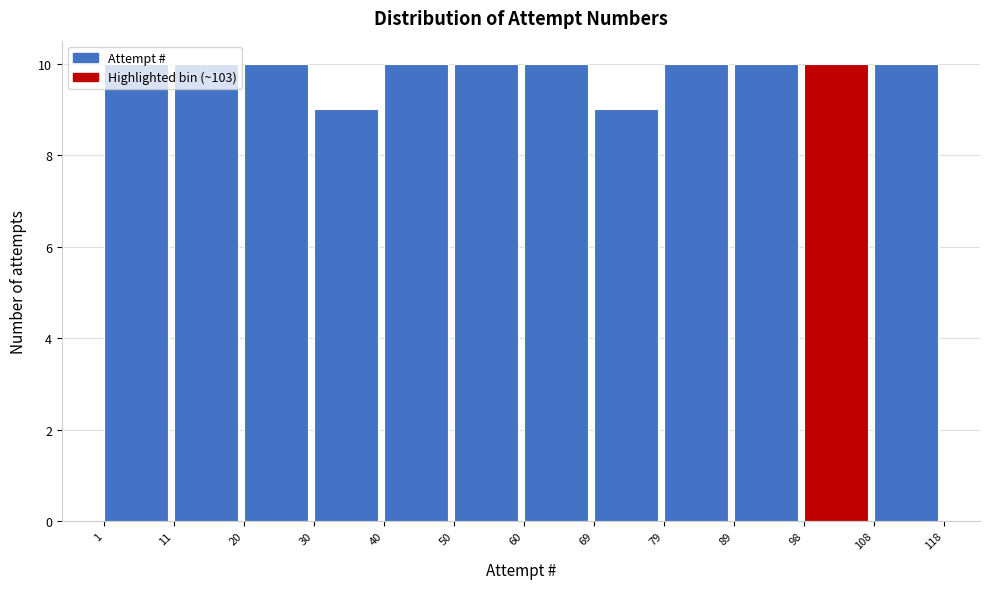

Reading left to right, transcribe this chart: for each bar, give the range it covers on the x-axis and its height. The values are not printed on the chart, so give them approximately, as read against the axis.

1 to 11: 10
11 to 20: 10
20 to 30: 10
30 to 40: 9
40 to 50: 10
50 to 60: 10
60 to 69: 10
69 to 79: 9
79 to 89: 10
89 to 98: 10
98 to 108: 10
108 to 118: 10